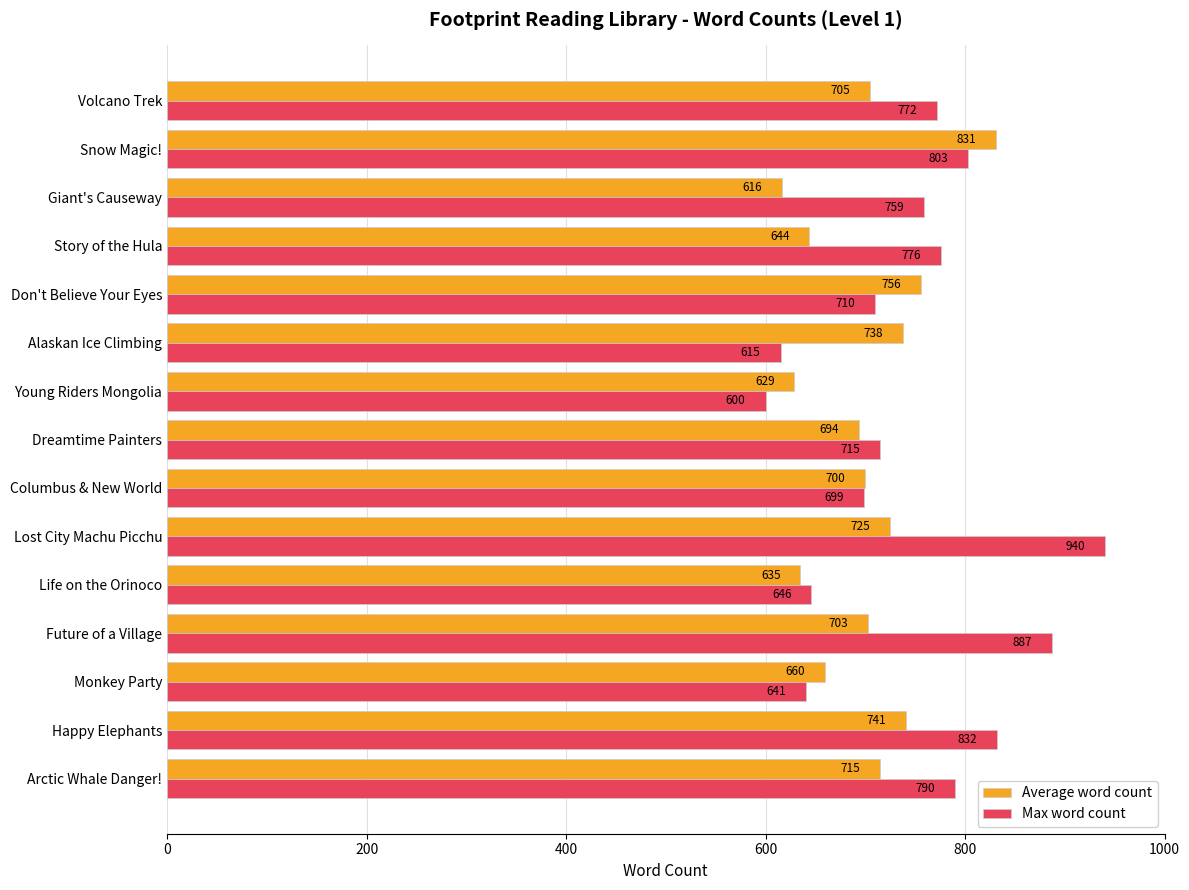

Count the number of categories in the chart.

15